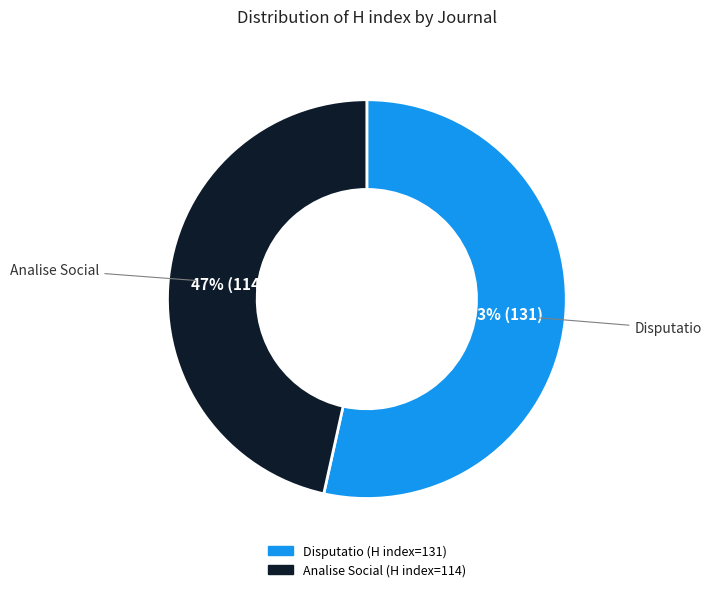

Does Disputatio account for over 50% of the chart?

Yes